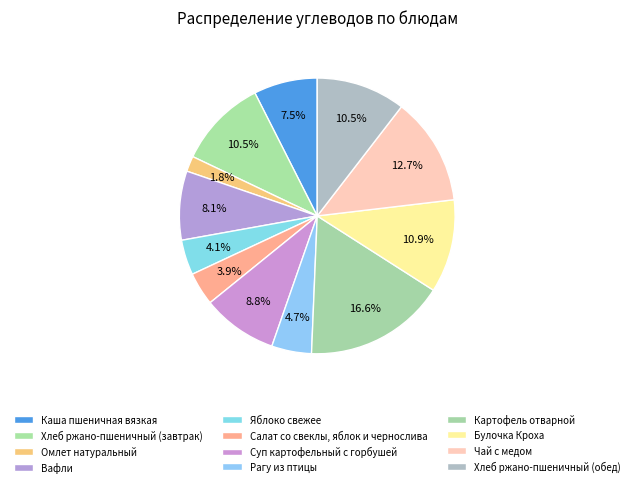

Do Каша пшеничная вязкая and Суп картофельный с горбушей together represent more than half of the pie?

No